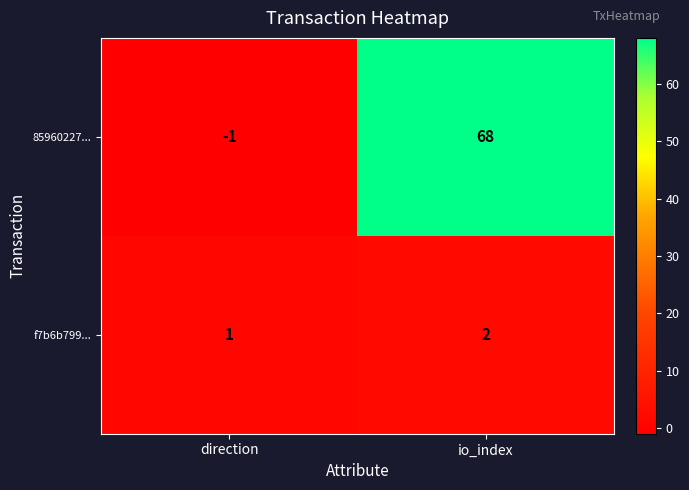

Which series has the largest range (max minus min)?

85960227...